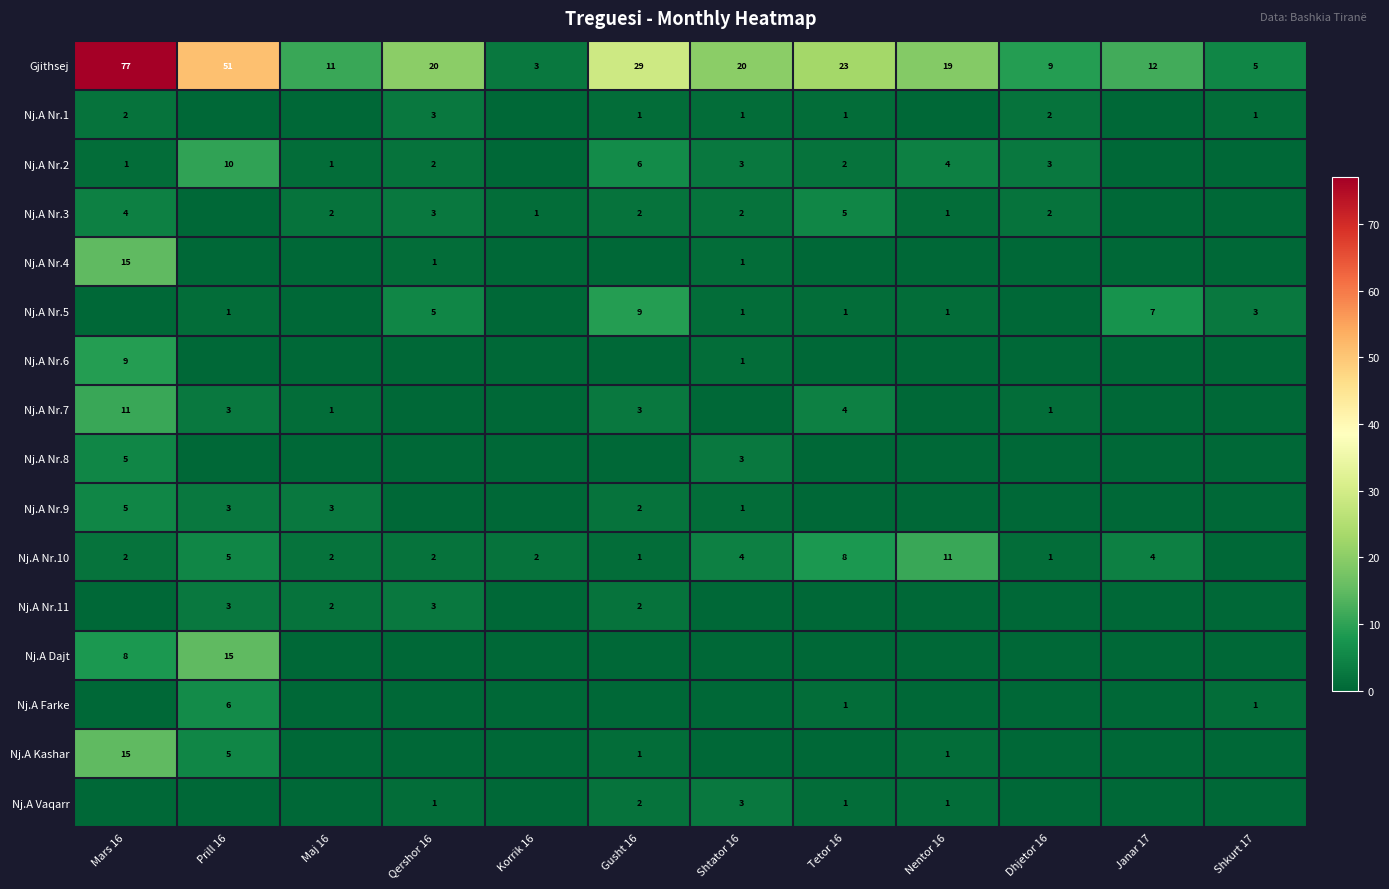

True or false: Nj.A Nr.3 has a value of 4 at Mars 16.

True